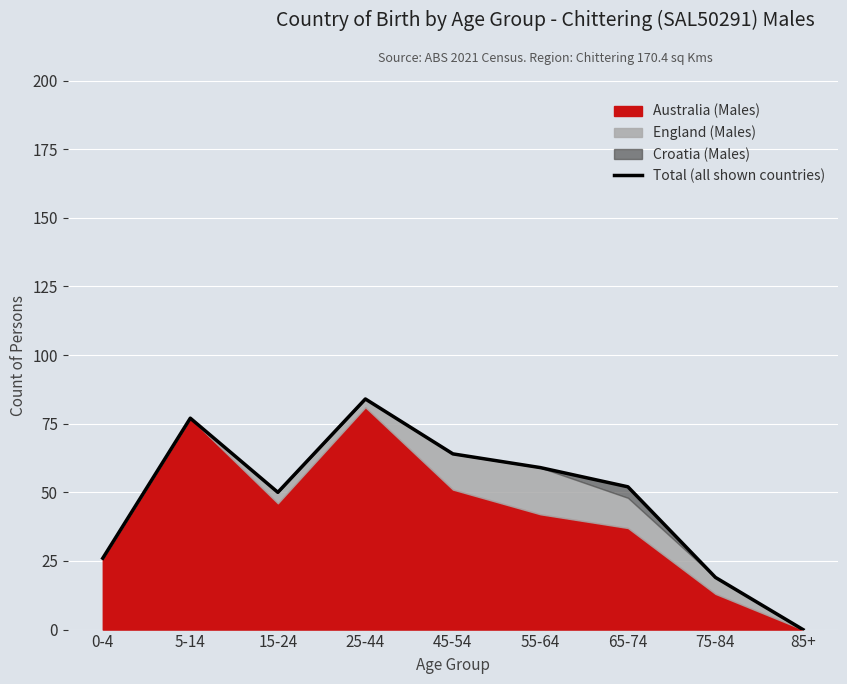

What is the label of the 5th point from the right?

45-54